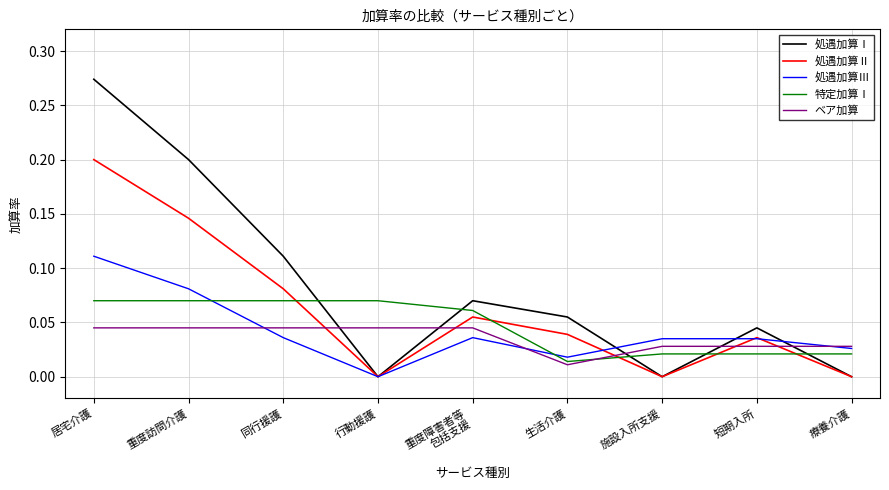

Which series has the largest total across all categories?

処遇加算Ⅰ